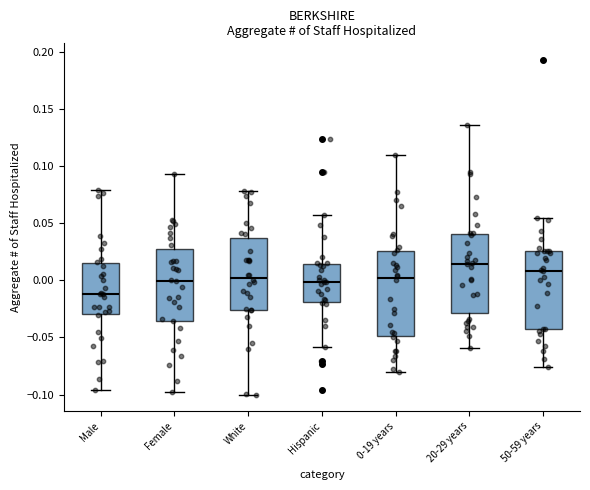

Reading left to right, read every box against the y-axis: the position of its median line, the range the box covers, and the ends of its whiskers. The values are not printed on the chart, so give them approximately, as read against the axis.

Male: median -0.010, box -0.030 to 0.015, whiskers -0.095 to 0.080
Female: median 0.000, box -0.035 to 0.025, whiskers -0.100 to 0.095
White: median 0.000, box -0.025 to 0.035, whiskers -0.100 to 0.080
Hispanic: median 0.000, box -0.020 to 0.015, whiskers -0.060 to 0.055
0-19 years: median 0.000, box -0.050 to 0.025, whiskers -0.080 to 0.110
20-29 years: median 0.015, box -0.030 to 0.040, whiskers -0.060 to 0.135
50-59 years: median 0.010, box -0.045 to 0.025, whiskers -0.075 to 0.055